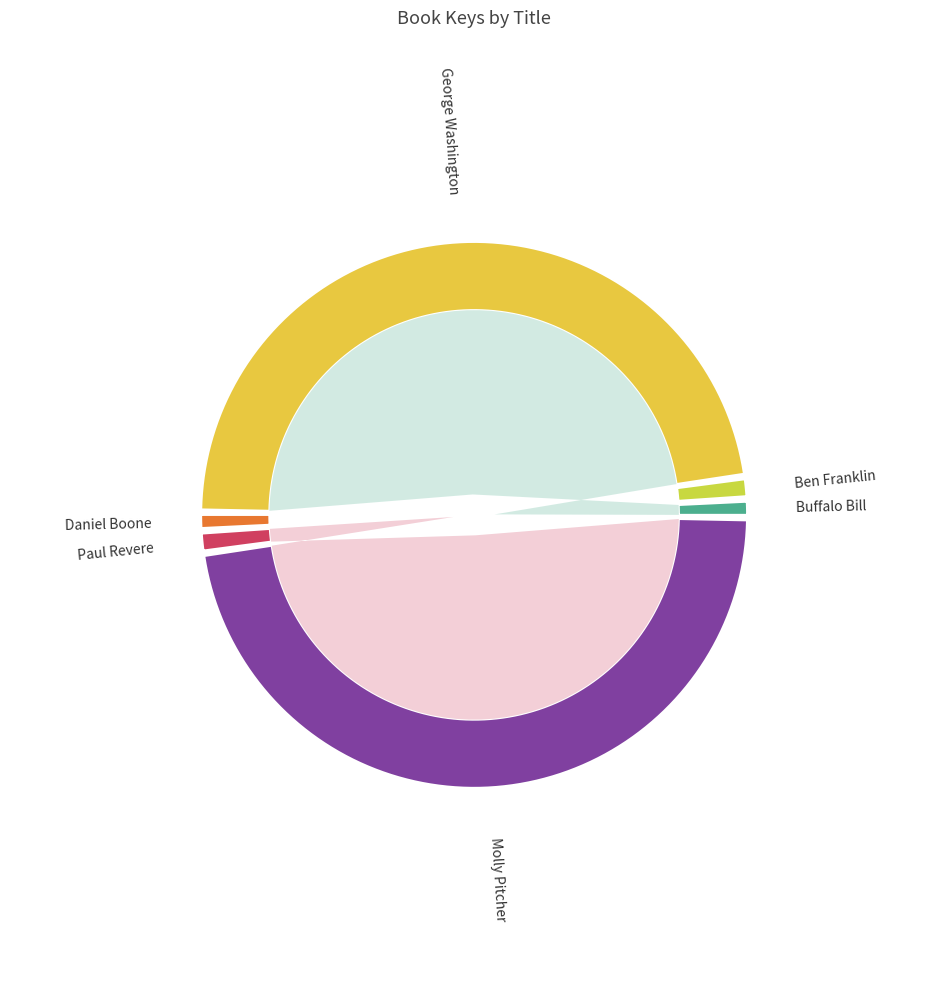

Which category has the smallest portion of the pie?

Daniel Boone